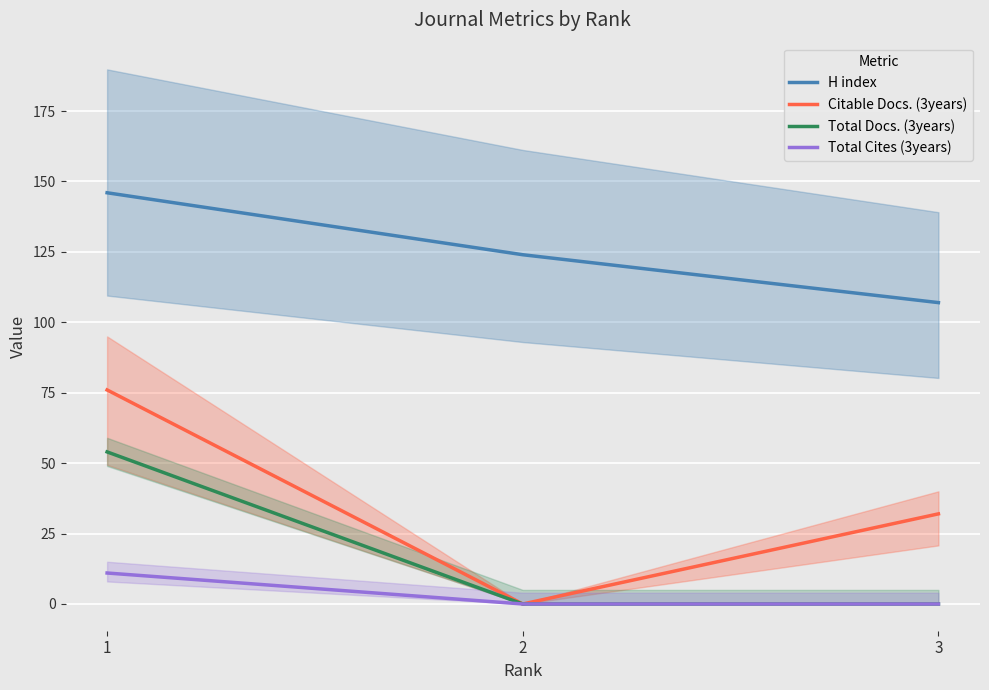

True or false: H index has a value of 146 at 3.

False